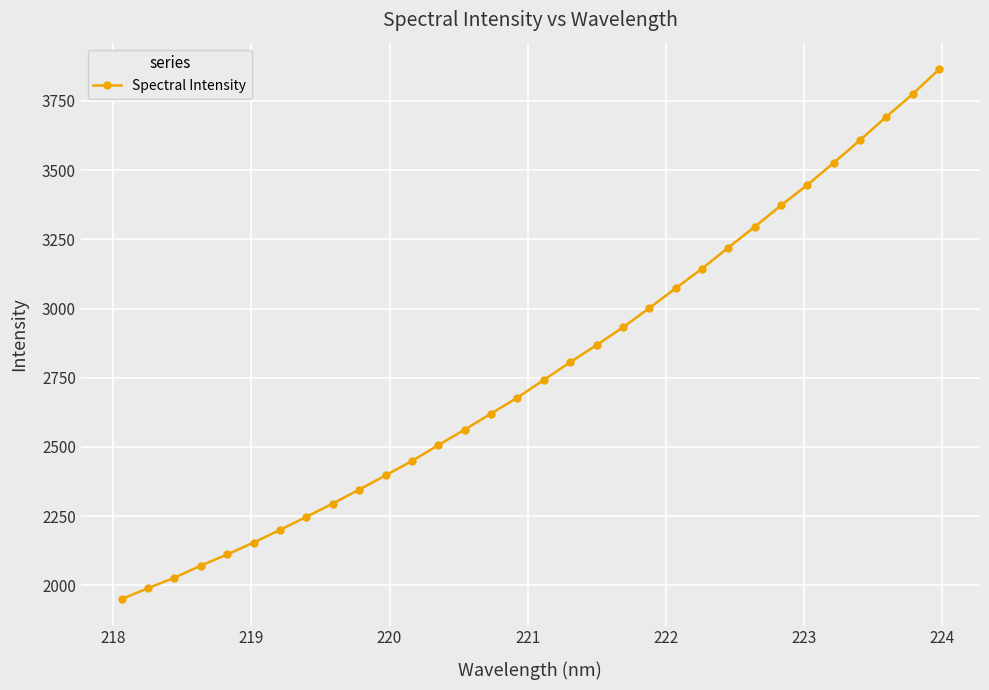

What is the value of the 20th point from the left?

2931.8